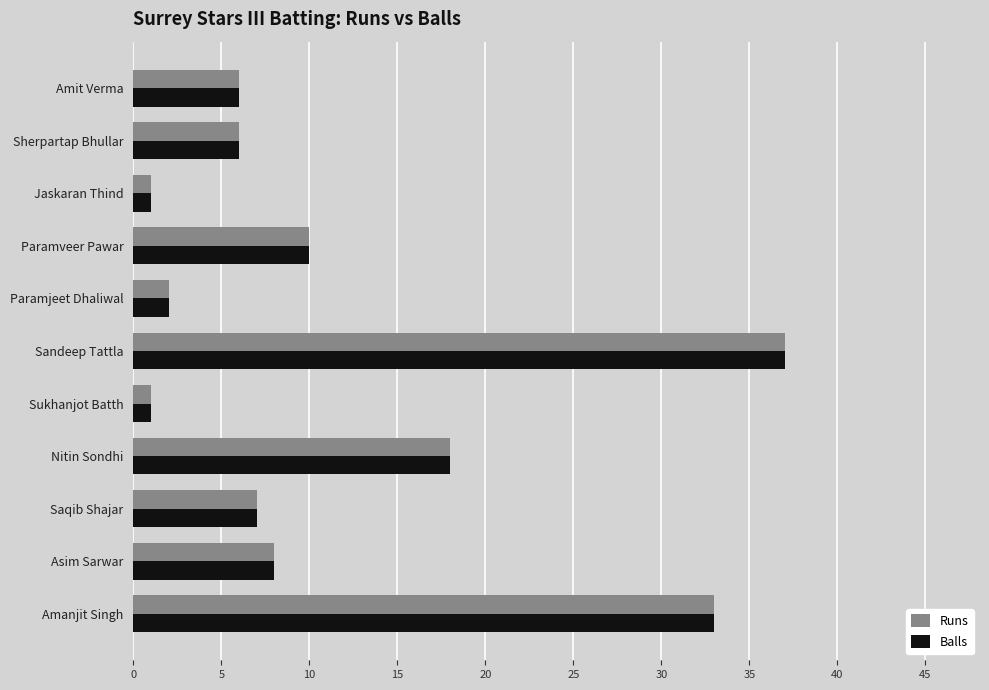

Is the value of Balls at Amit Verma greater than the value of Runs at Sukhanjot Batth?

Yes